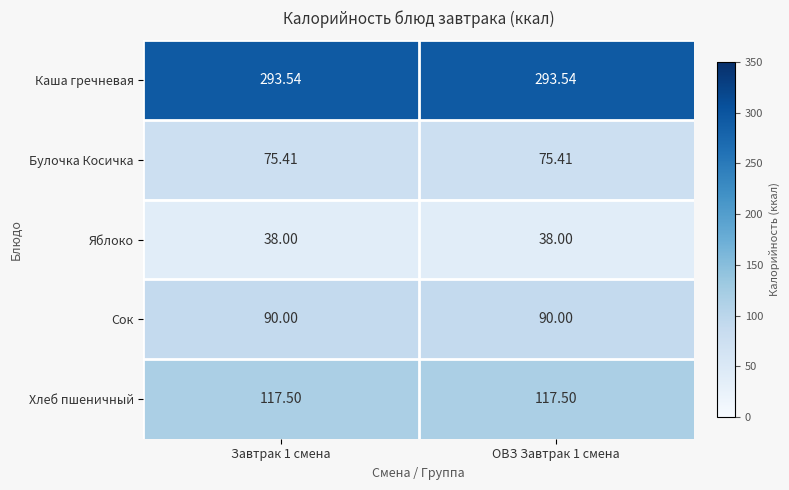

At ОВЗ Завтрак 1 смена, list the series in order from largest to smallest.

Каша гречневая, Хлеб пшеничный, Сок, Булочка Косичка, Яблоко